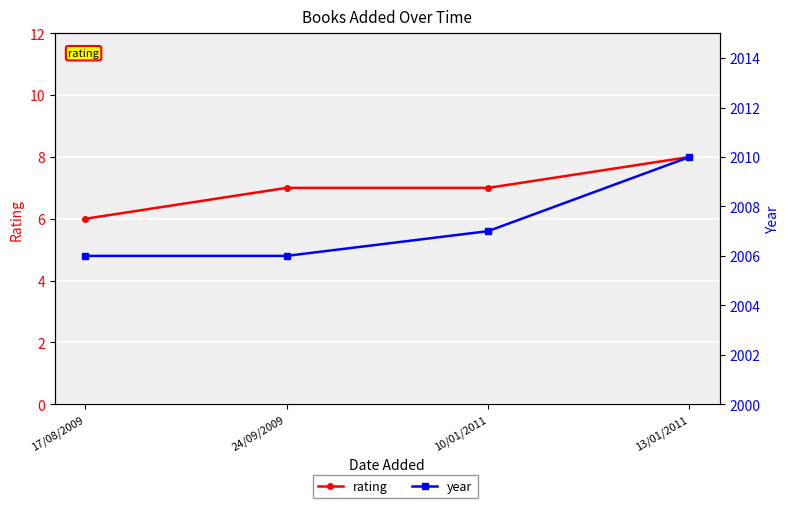

What is the difference between the maximum and second lowest values in the rating series?

1